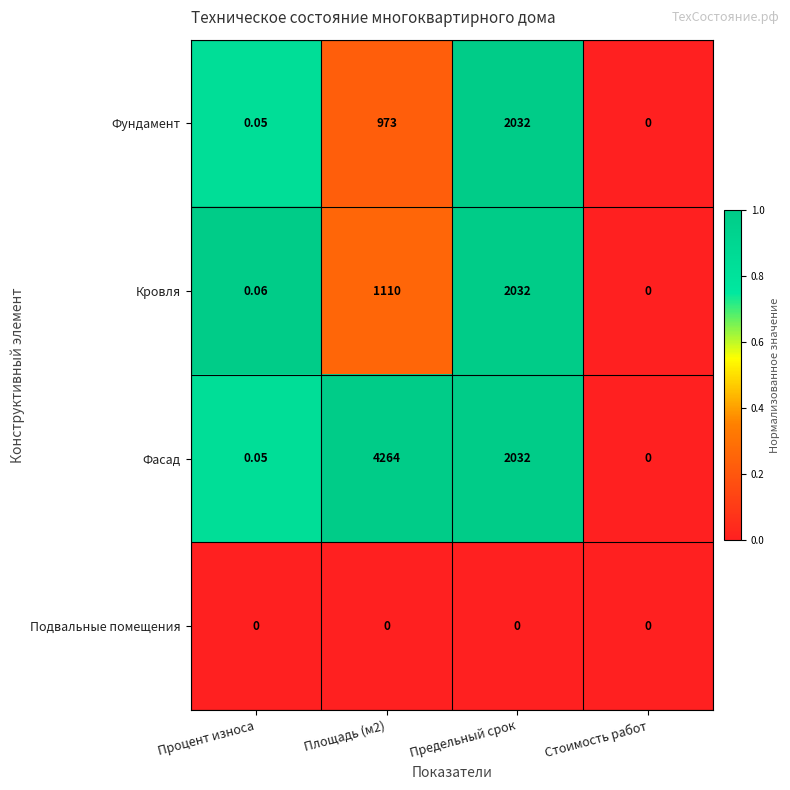

How many series are shown in this chart?

4